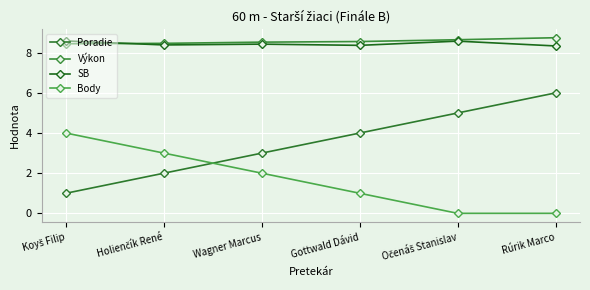

True or false: Body and Výkon intersect in this chart.

False